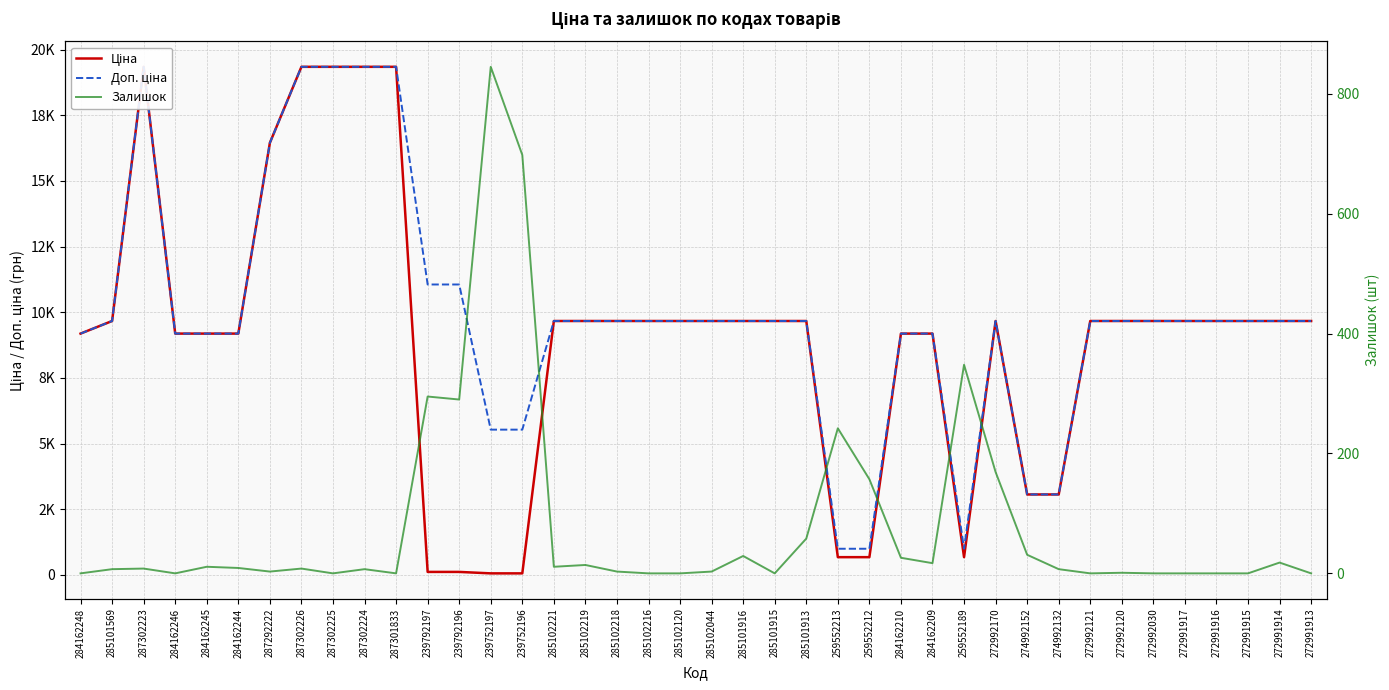

What is the sum of the Ціна values at 287301833 and 239792196?

19453.6